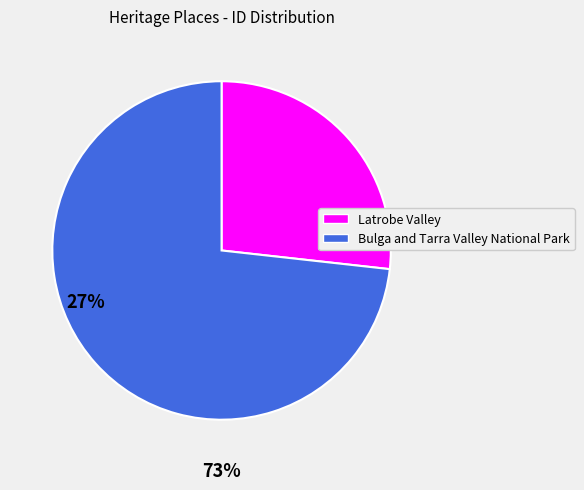

How many slices are in this pie chart?

2